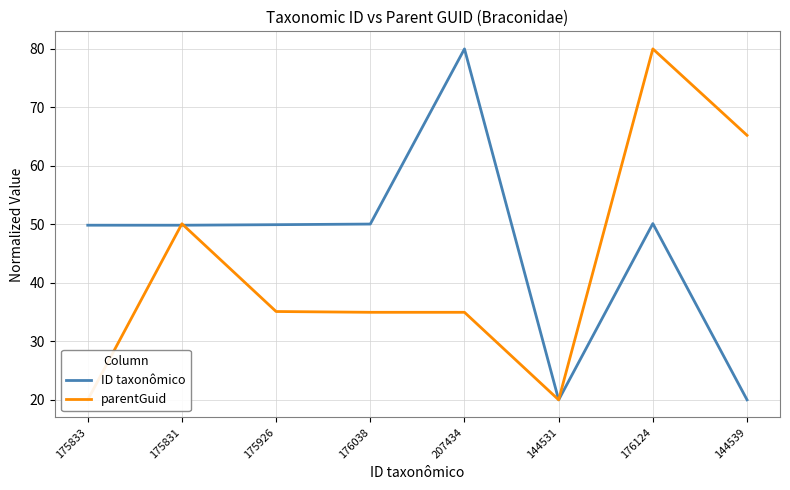

What is the maximum value for parentGuid?

80.0